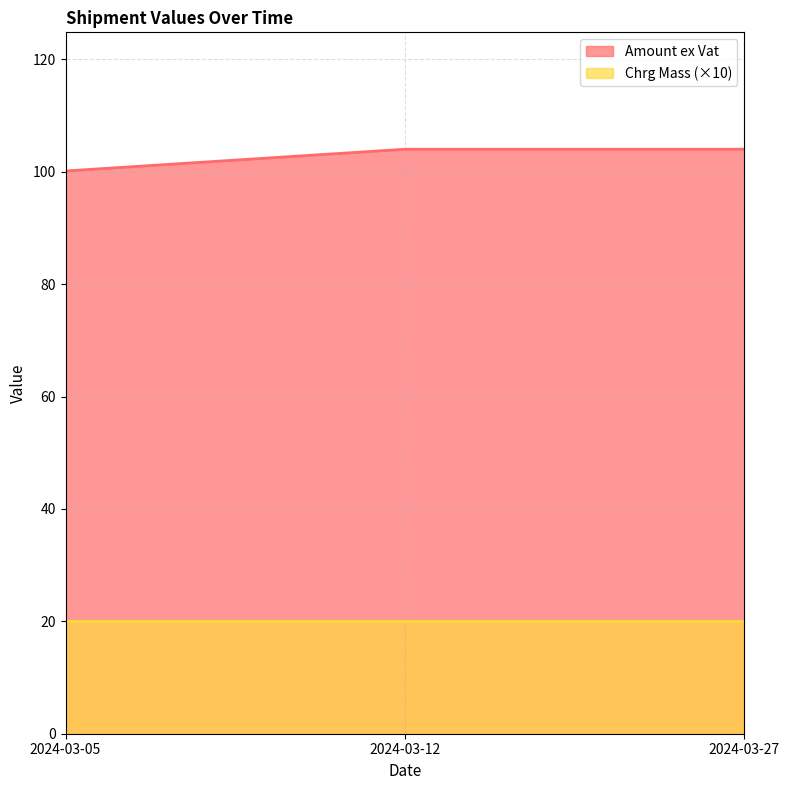

How many data points are less than 104?

1